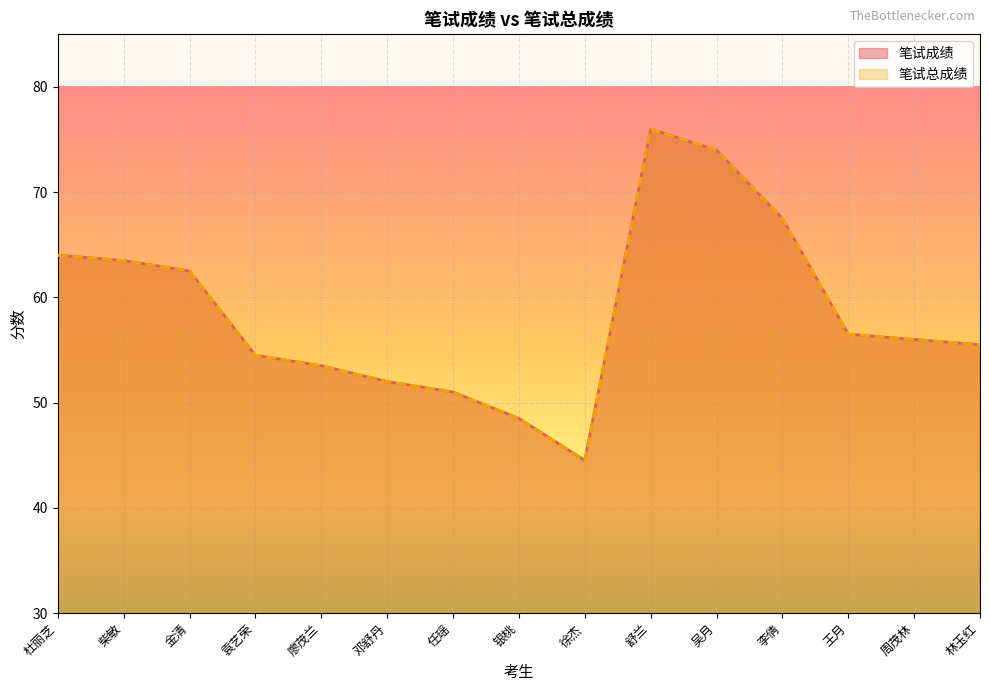

At which category is the sum across all series the highest?

舒兰